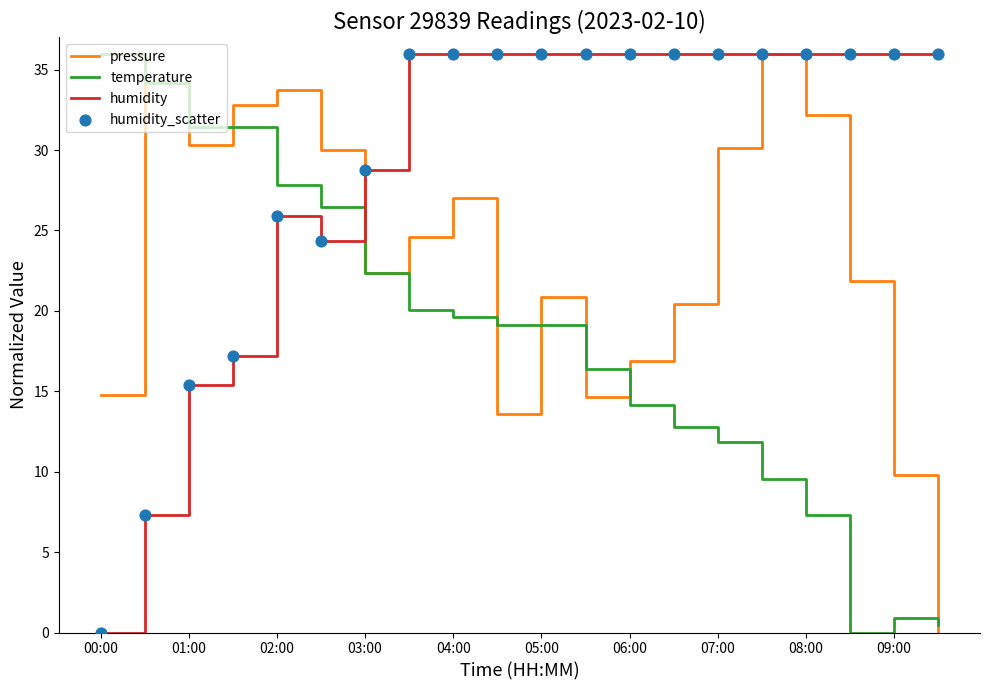

List the series in order of their overall mean, highest first.

humidity, pressure, temperature